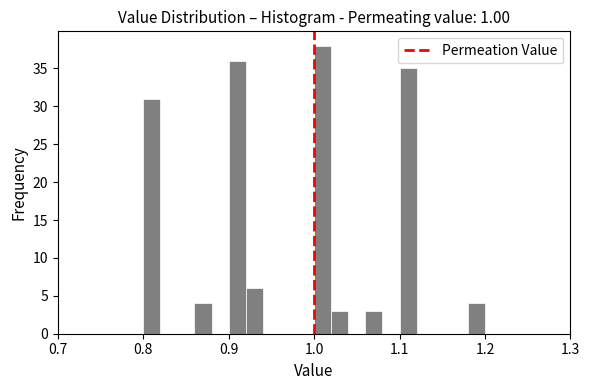

Around what value on the x-axis is the tallest bar? Give the approximate position of its centre, as read against the axis.

1.01